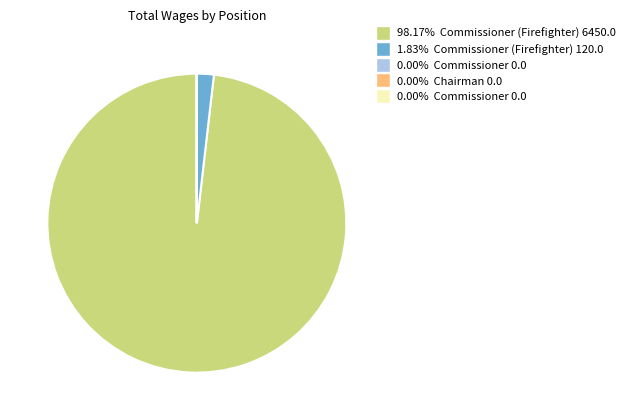

Does any single category account for the majority?

Yes